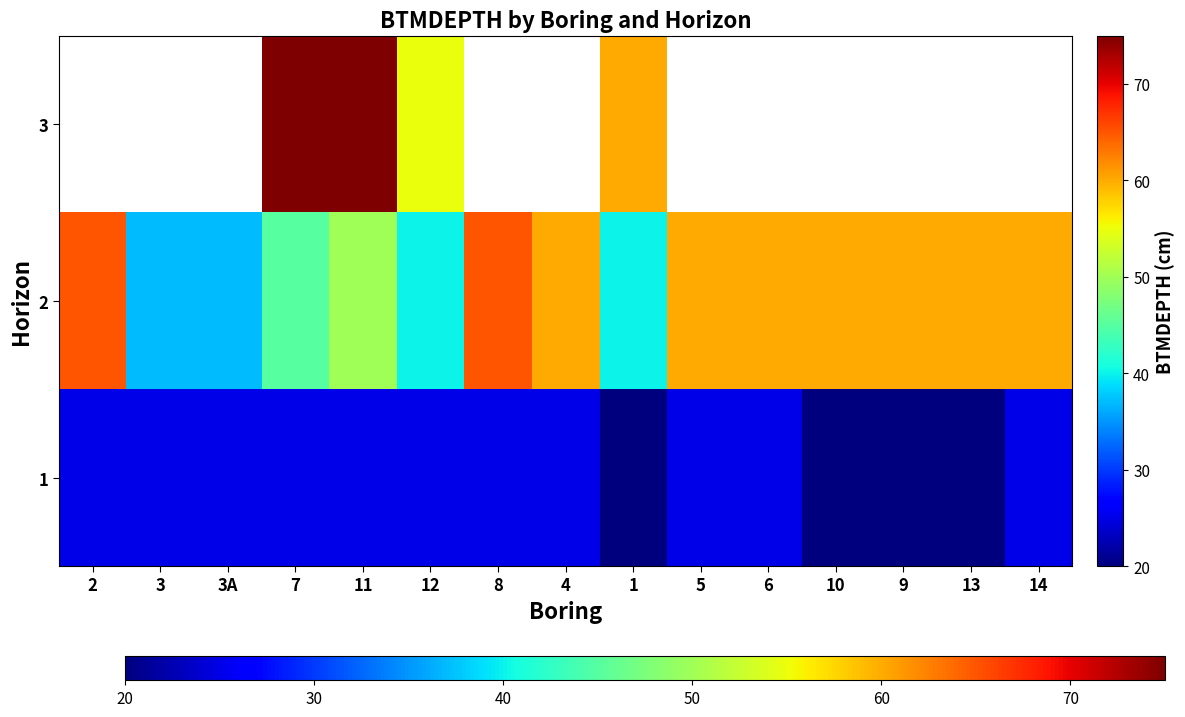

Rank the series by their maximum value, from highest to lowest.

2, 3, 1